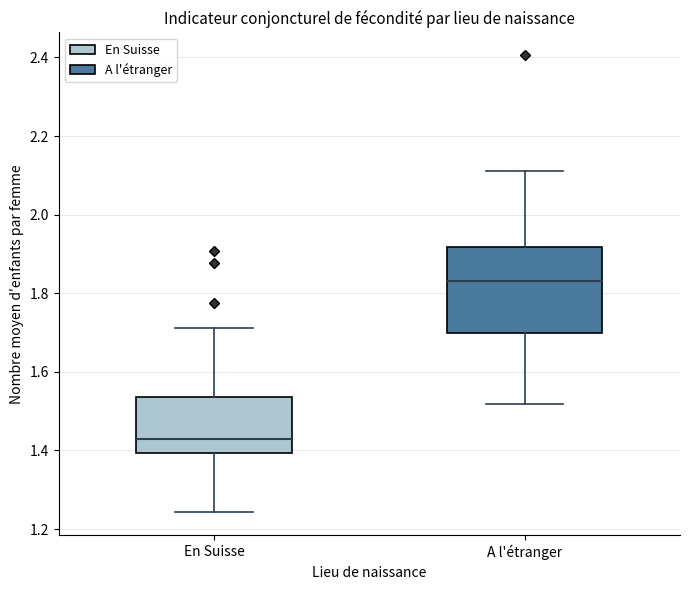

Which box is the tallest, from its lower edge to its upper edge?

A l'étranger